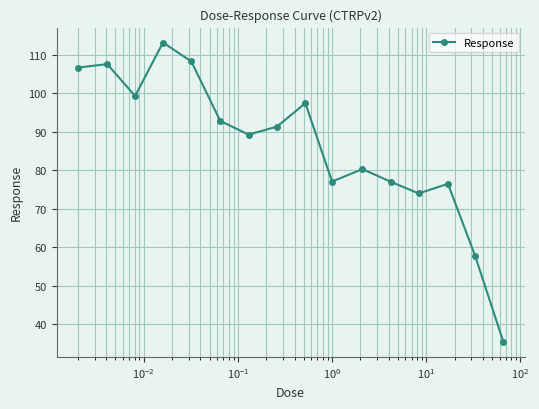

What is the difference between the second highest and second lowest values?

50.5